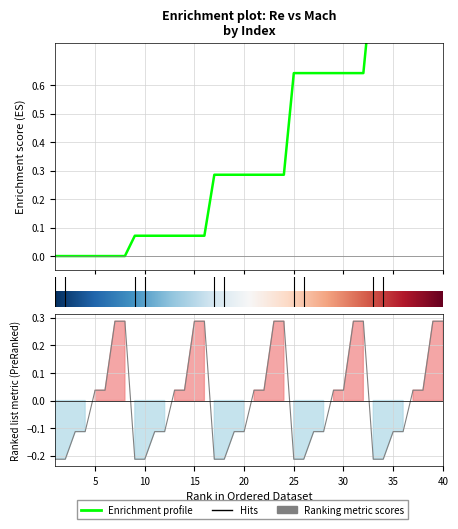

How many intersections are there between Re and Mach?

6